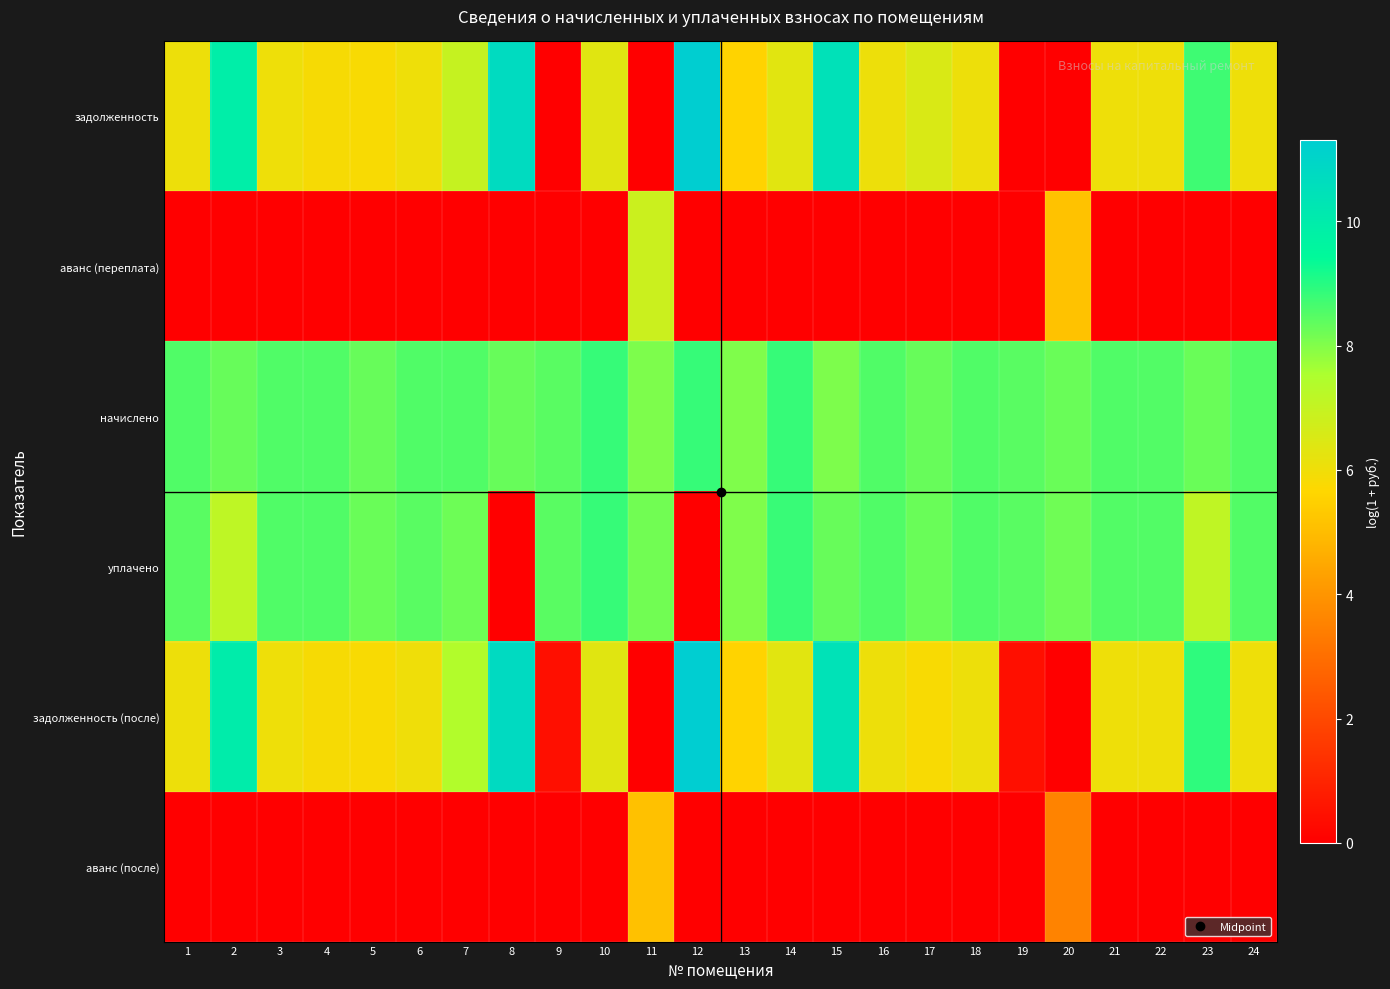

At how many categories does at least one series exceed 2?

24